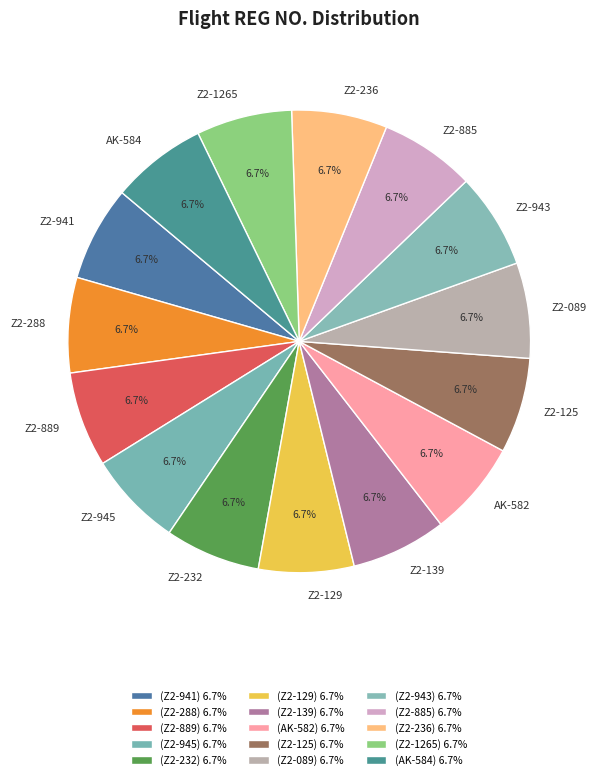

To the nearest percent, what percentage of the pie is Z2-885?

7%